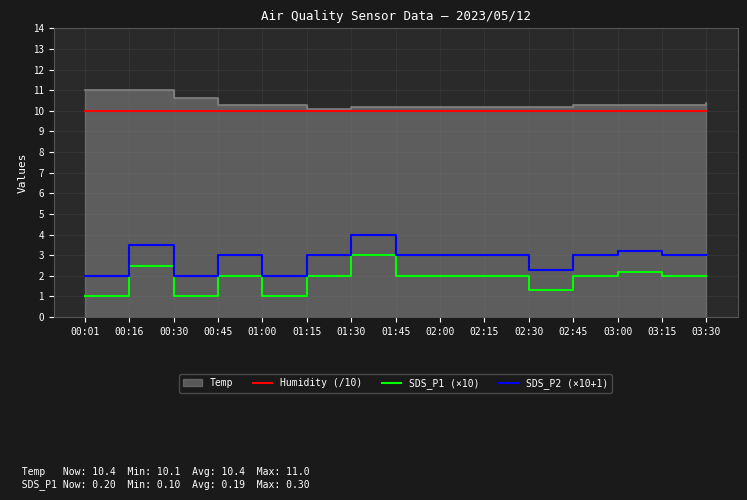

At which category does the chart reach its peak across all series?

00:01